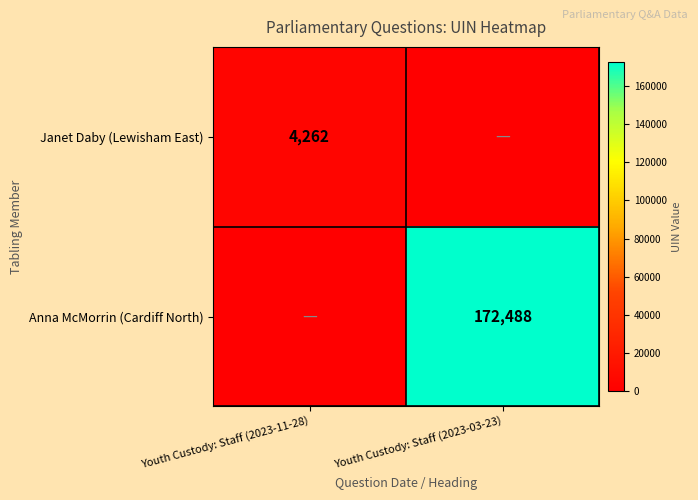

The Janet Daby (Lewisham East) series shows 6473 at Youth Custody: Staff (2023-11-28). True or false?

False